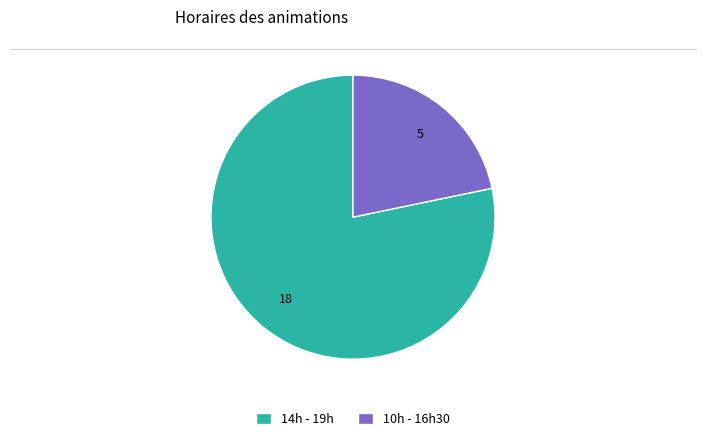

Is it true that 10h - 16h30 is 22% of the pie?

True